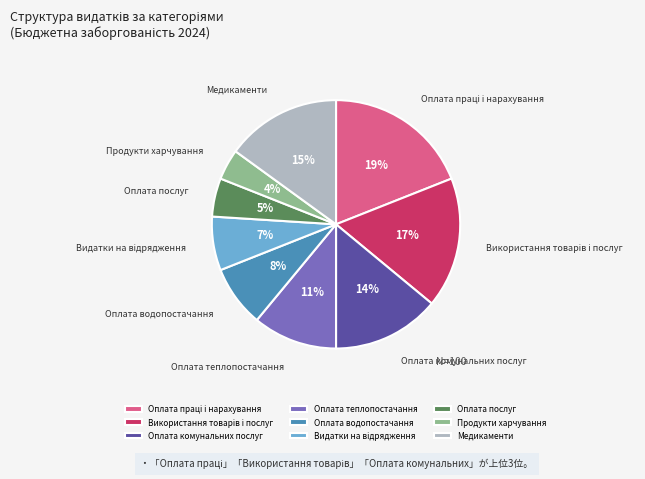

Which slice is the smallest?

Продукти харчування